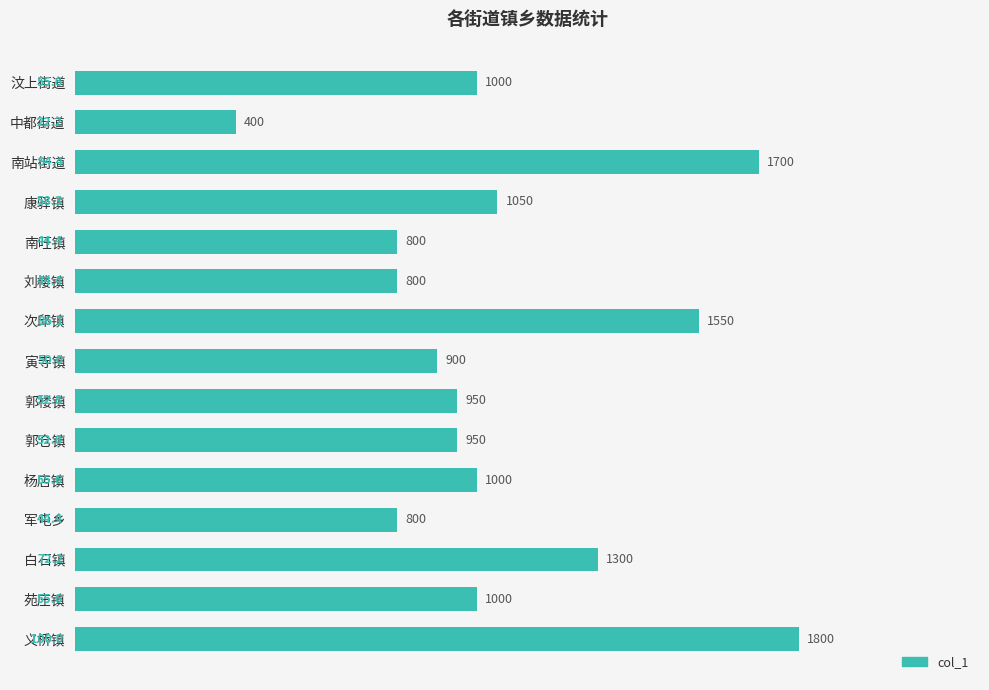

At which label is the value closest to 1100?

康驿镇